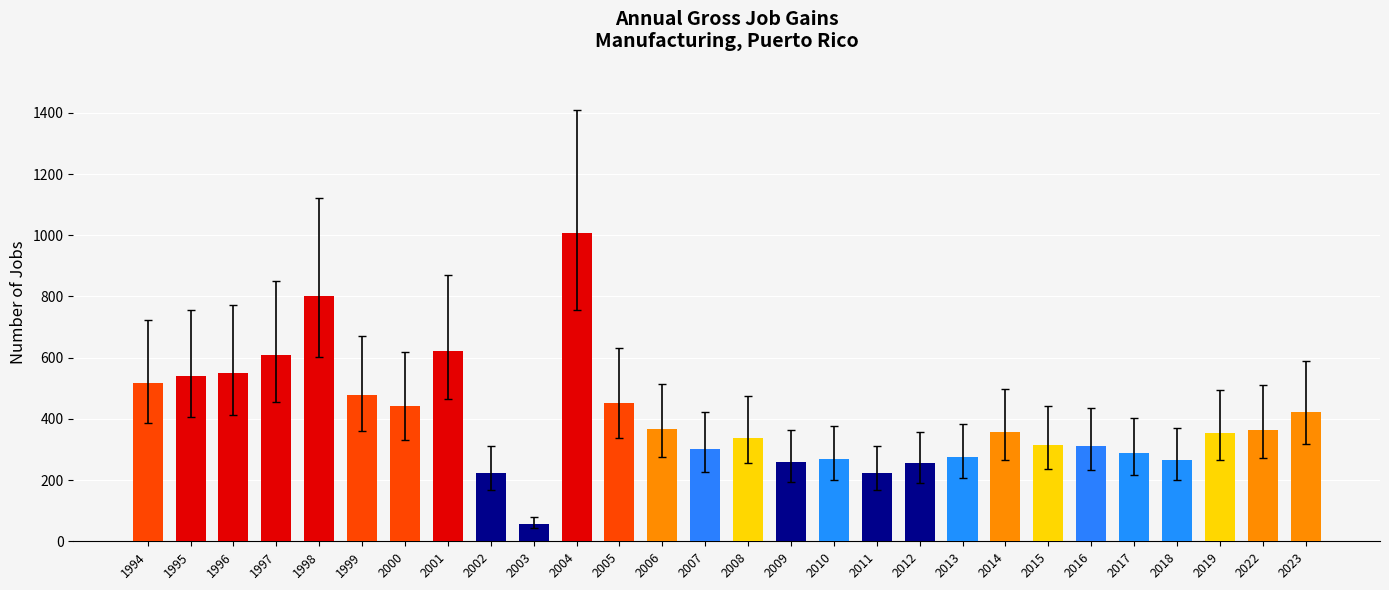

What value does the data have at 2008, to the nearest 10?

340